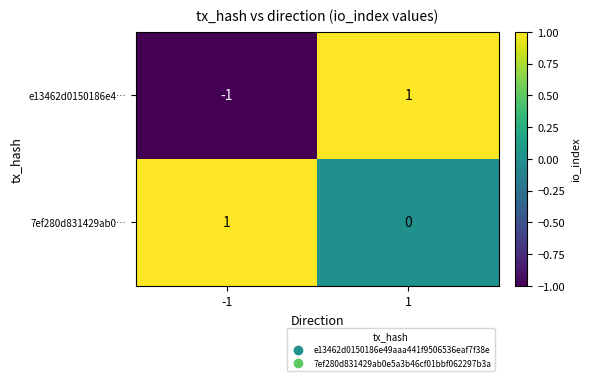

Rank the series at 1 from lowest to highest value.

7ef280d831429ab0…, e13462d0150186e4…